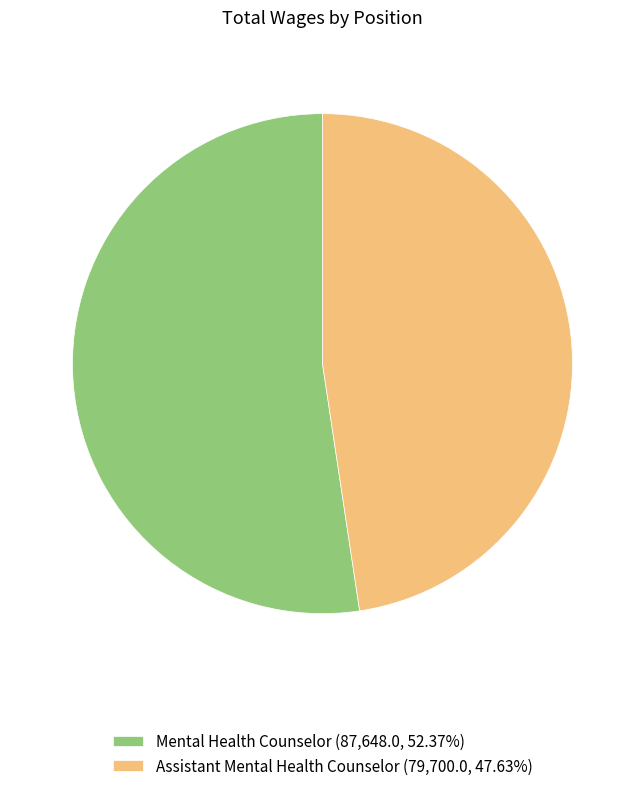

Approximately how many times larger is the value at Mental Health Counselor (87,648.0, 52.37%) compared to Assistant Mental Health Counselor (79,700.0, 47.63%)?

1.1